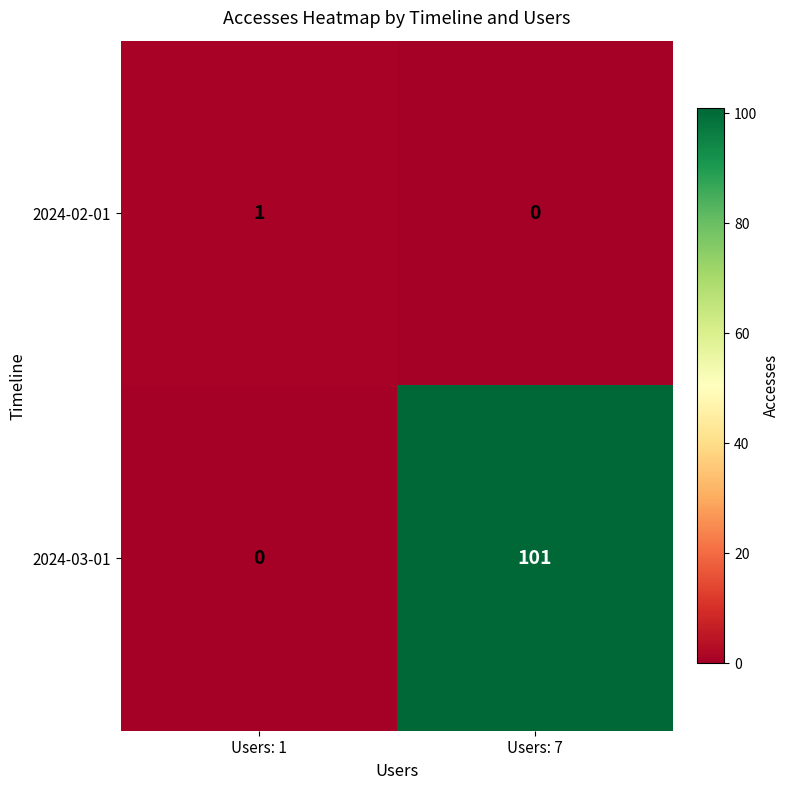

Count the number of data series in this chart.

2